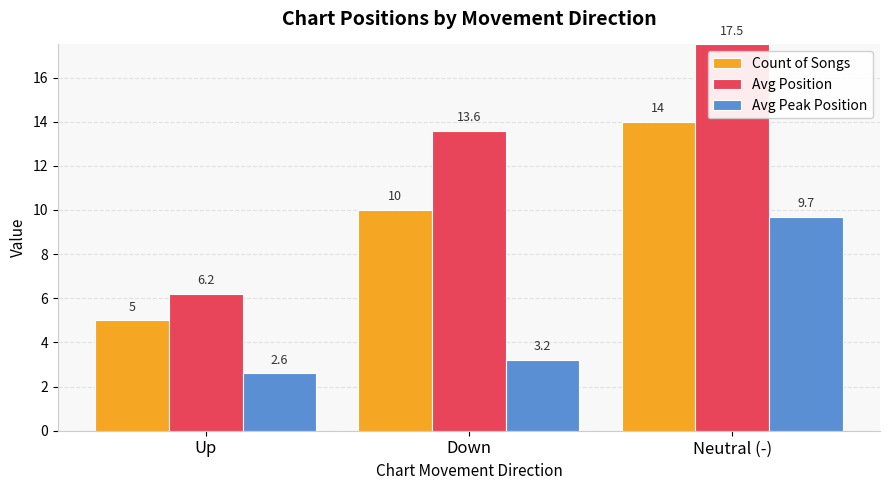

What is the difference between the Avg Peak Position values at Up and Down?

0.6